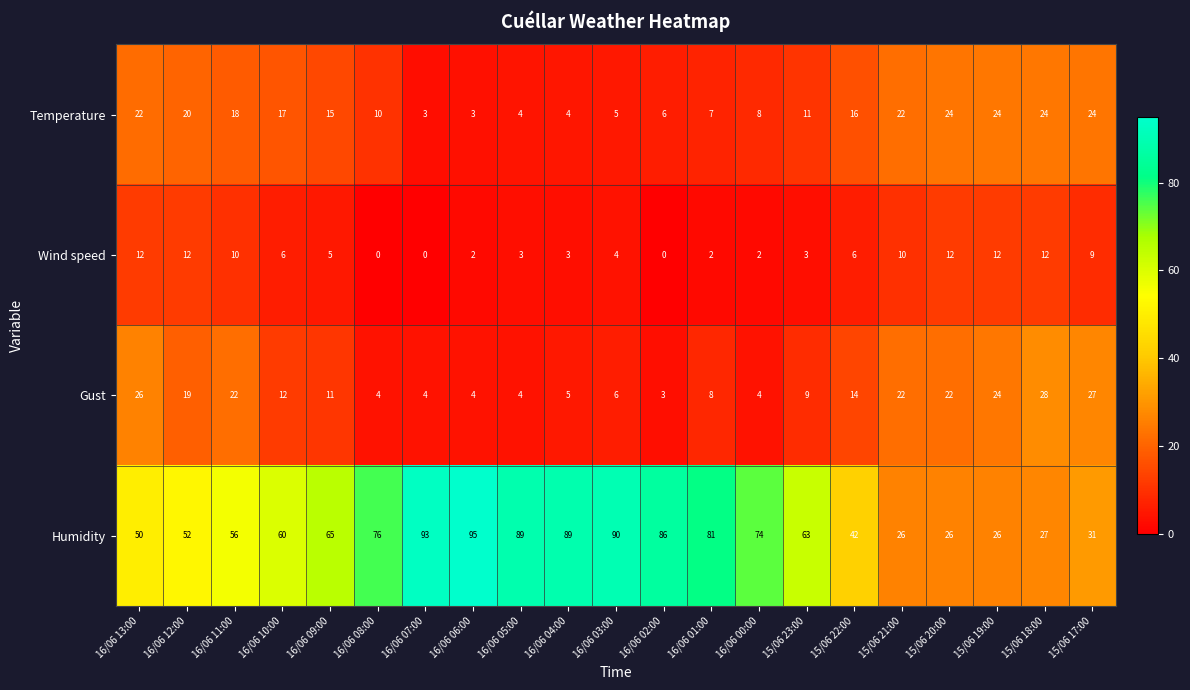

Which series has the largest range (max minus min)?

Humidity